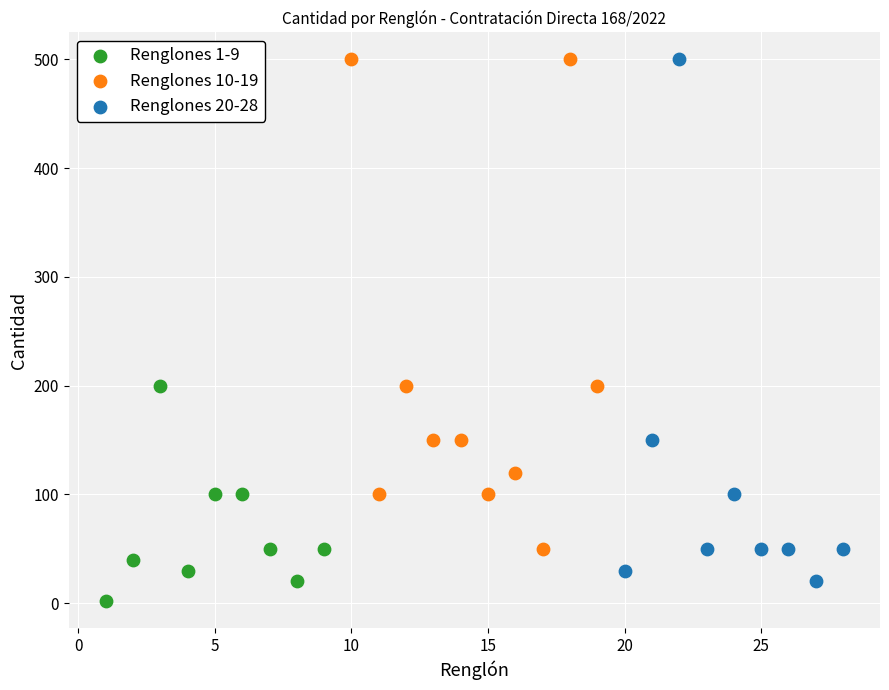

Which series has the largest Y range (max minus min)?

Renglones 20-28